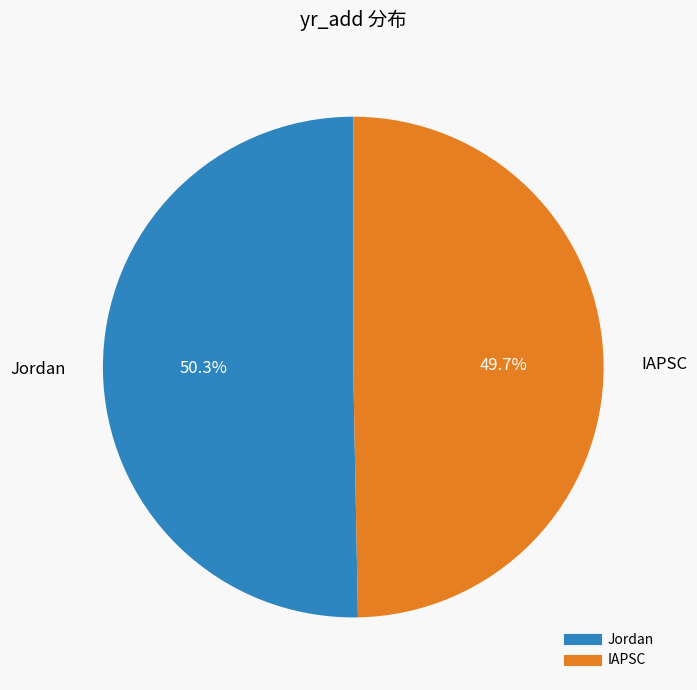

Is it true that IAPSC is 50% of the pie?

True